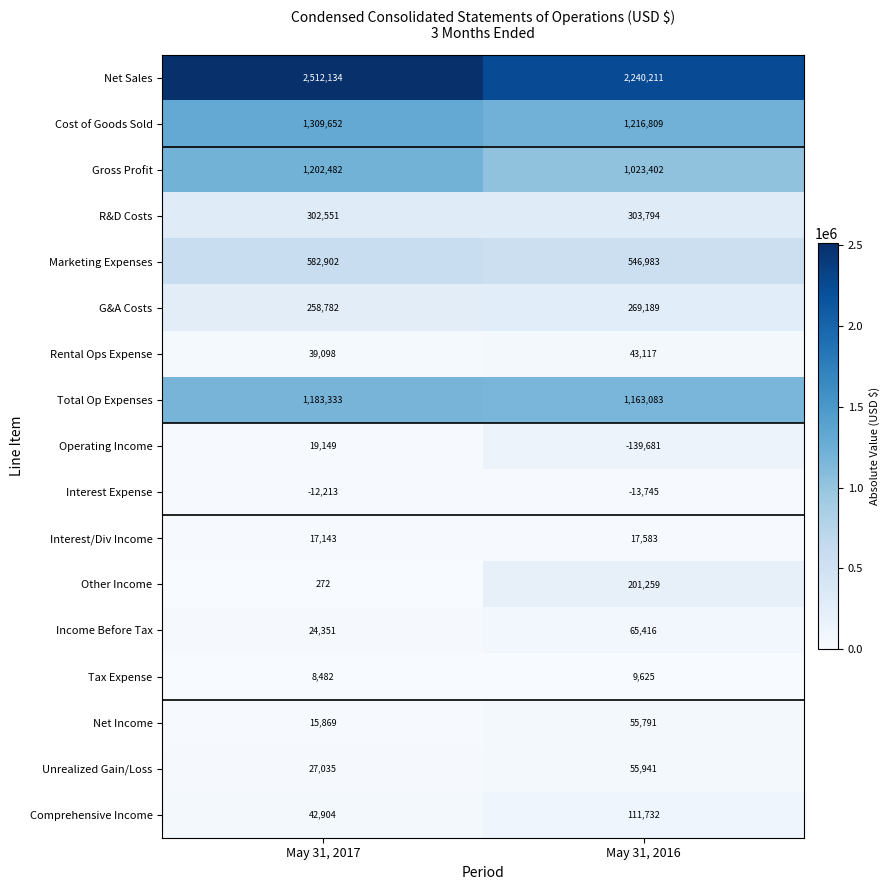

List the series in order of their peak value, highest first.

Net Sales, Cost of Goods Sold, Gross Profit, Total Op Expenses, Marketing Expenses, R&D Costs, G&A Costs, Other Income, Comprehensive Income, Income Before Tax, Unrealized Gain/Loss, Net Income, Rental Ops Expense, Operating Income, Interest/Div Income, Tax Expense, Interest Expense